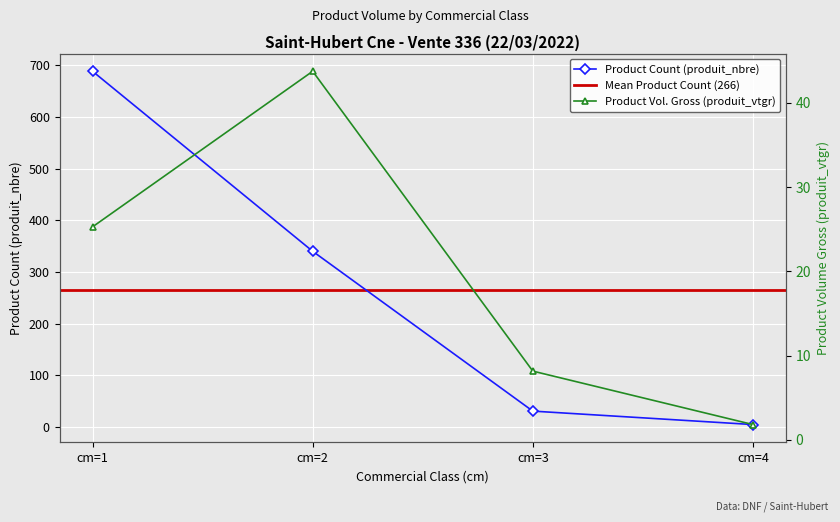

What is the sum of the produit_nbre values at cm=1 and cm=3?

719.0